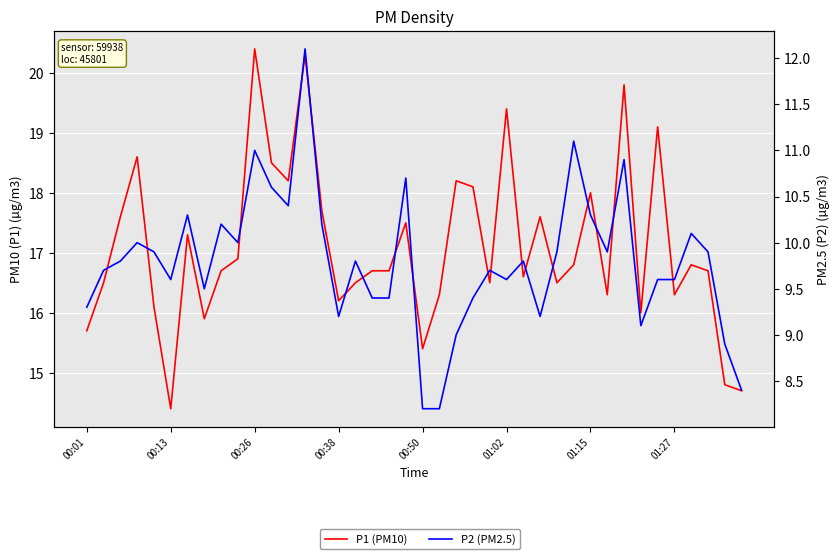

What is the value of the P2 (PM2.5) point at the 20th from the left?

10.7